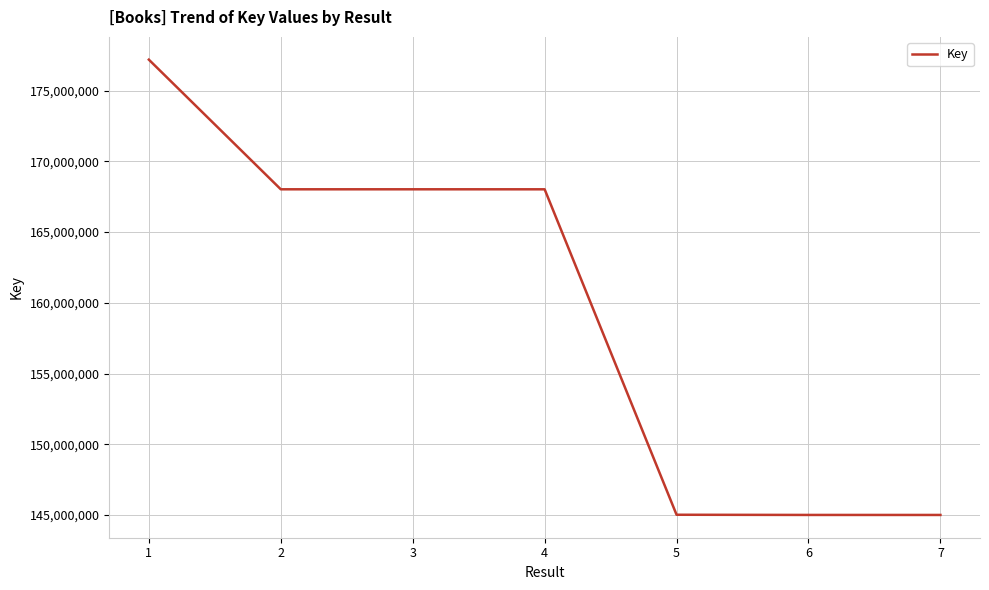

Is it true that the value at 2 is 168024877?

True